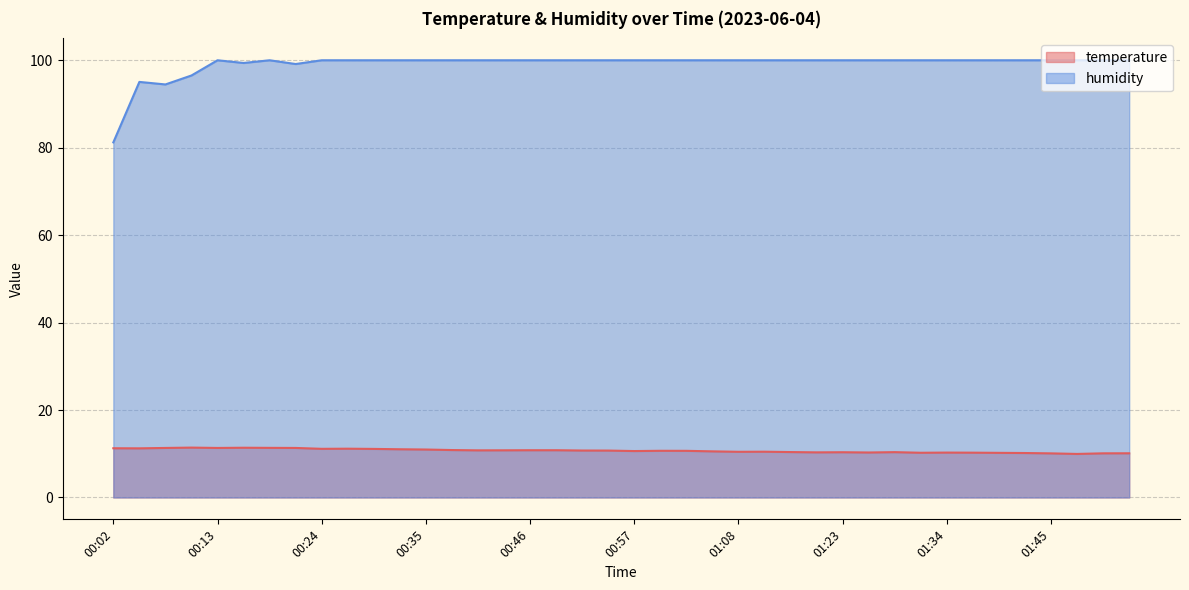

What position from the right is 01:11?

15